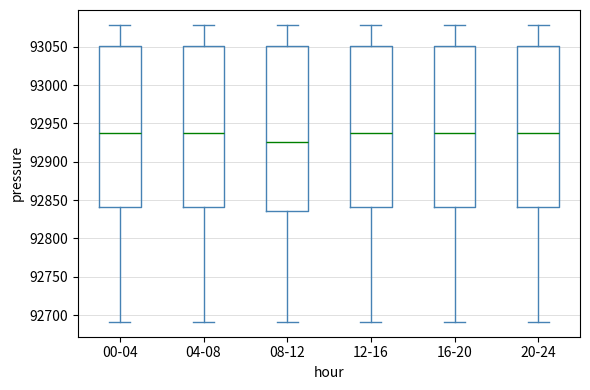

Where does the lower whisker of the box for 00-04 end on the y-axis? The values are not printed on the chart, so give them approximately, as read against the axis.

92690